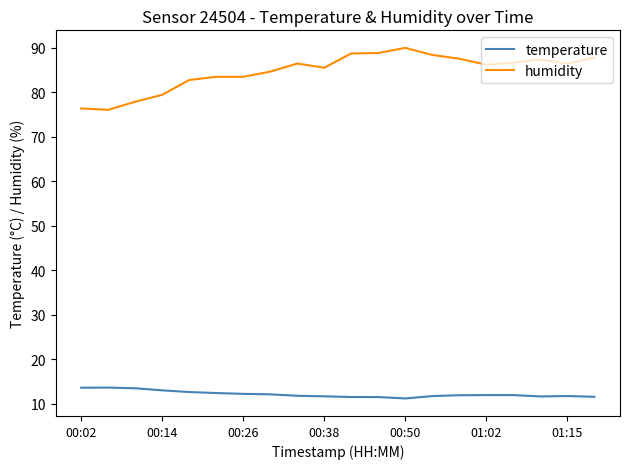

Which series has the widest spread of values?

humidity